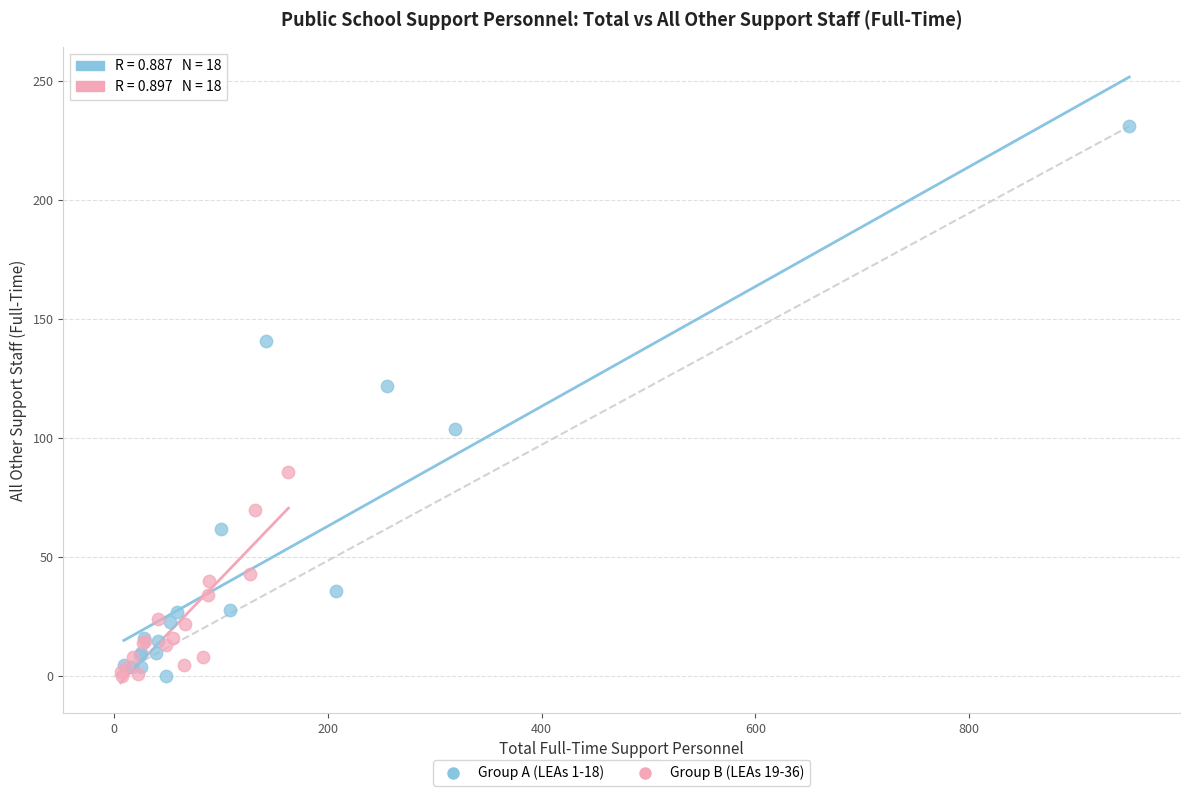

Which series reaches the maximum Y coordinate?

Group A (LEAs 1-18)